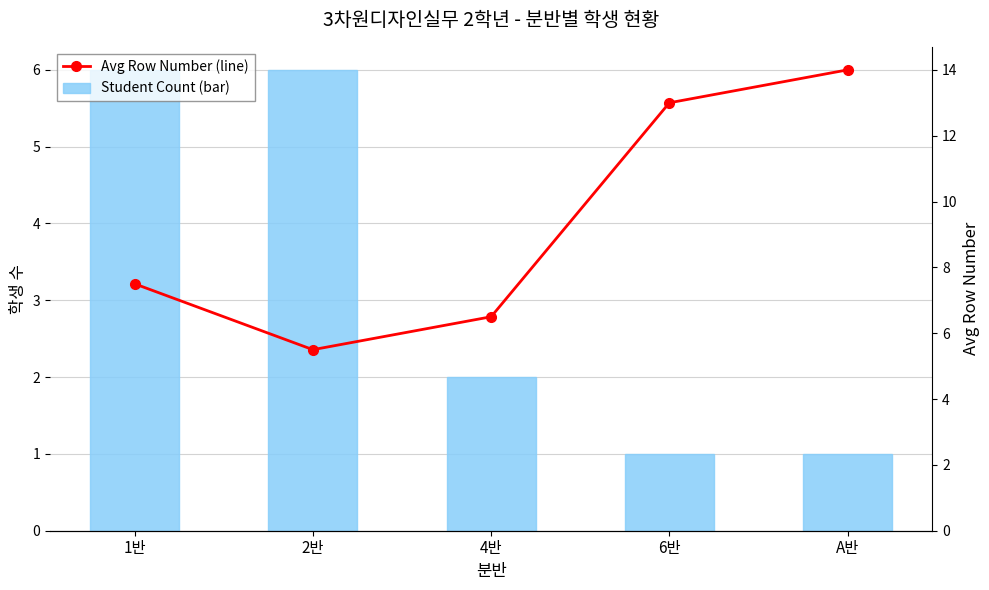

The Student Count (bar) series shows 3.6 at 1반. True or false?

False